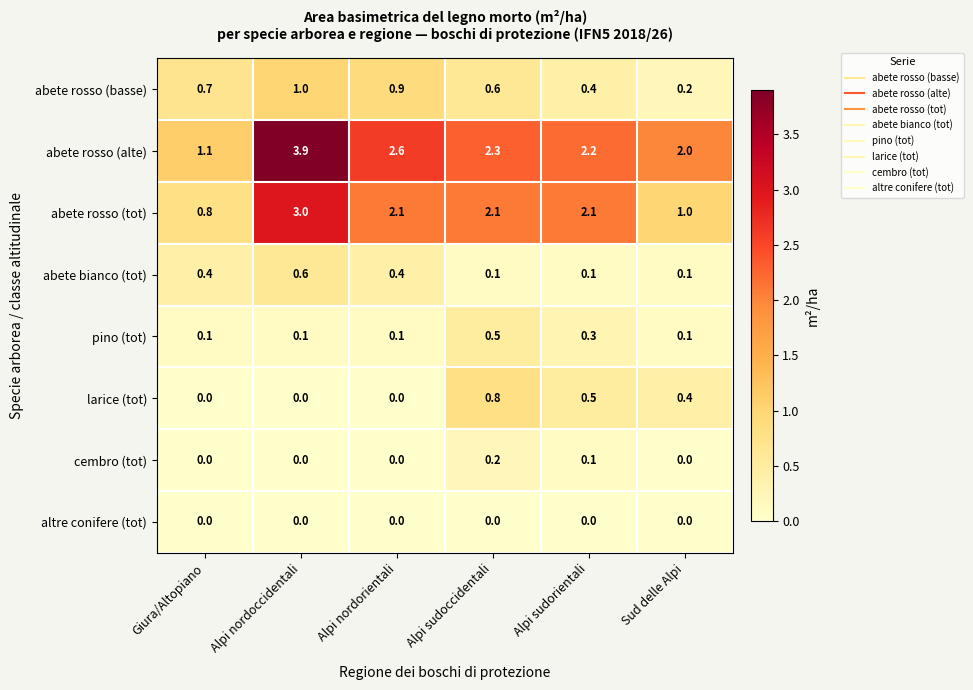

Which series has the largest range (max minus min)?

abete rosso (alte)